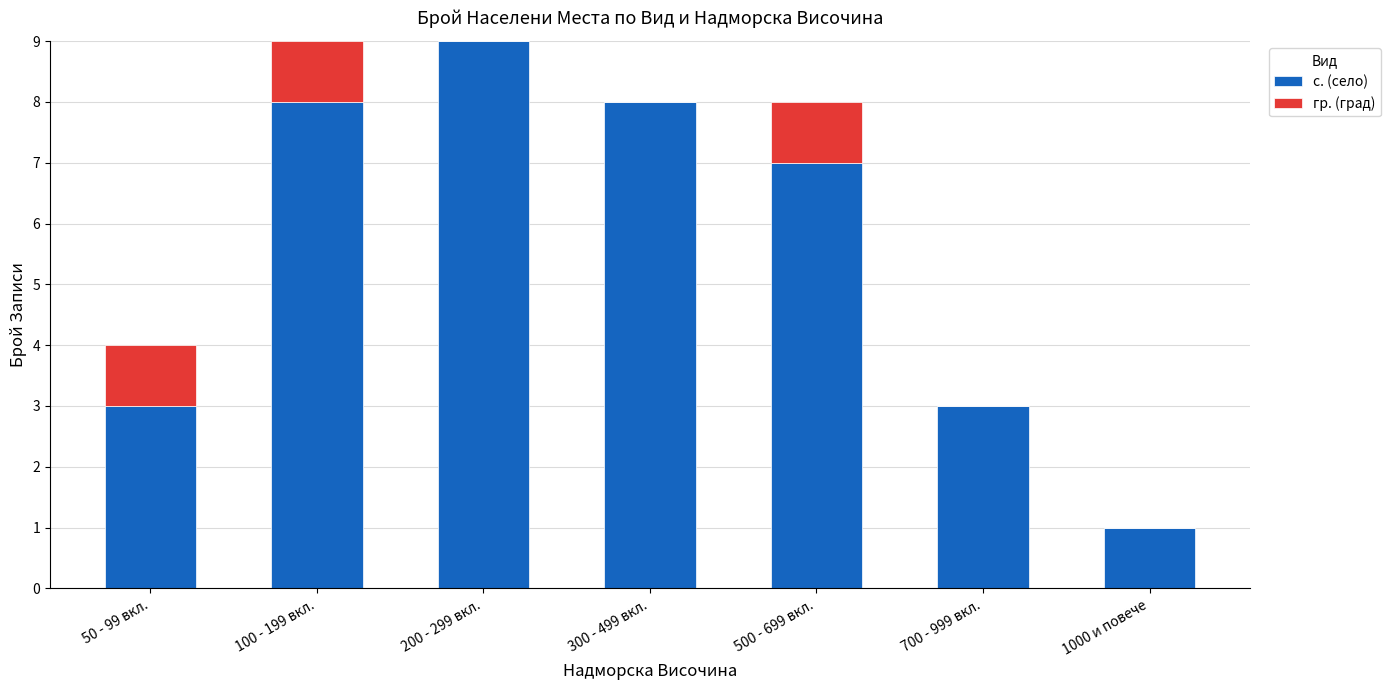

What is the maximum value for с. (село)?

9